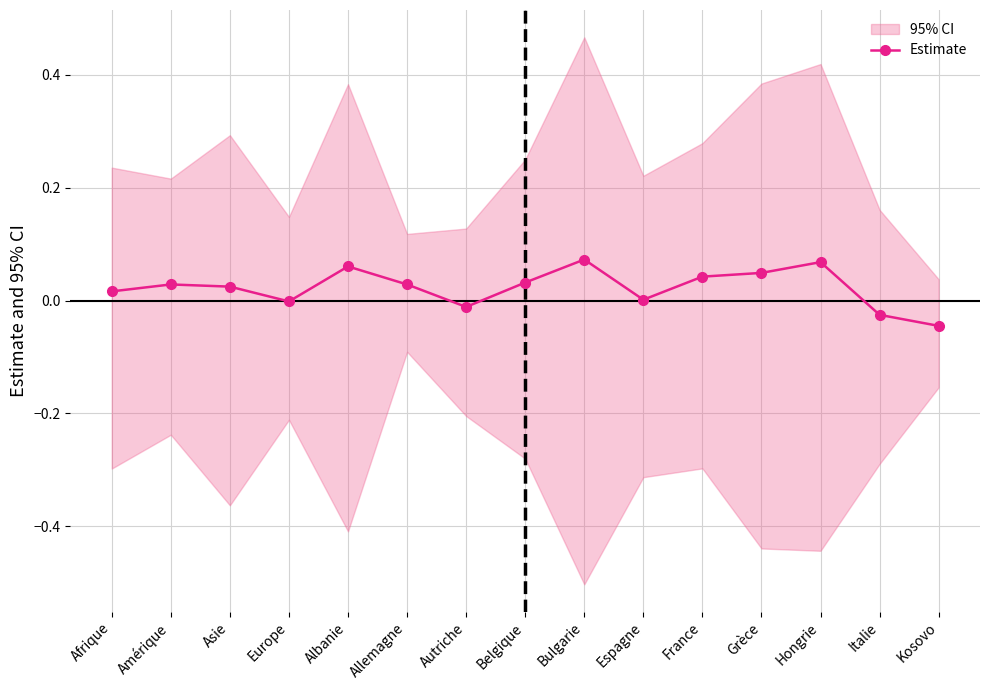

Reading left to right, transcribe all the data shown in this chart.

0.0	0.0	0.0	-0.0	0.1	0.0	-0.0	0.0	0.1	0.0	0.0	0.0	0.1	-0.0	-0.0